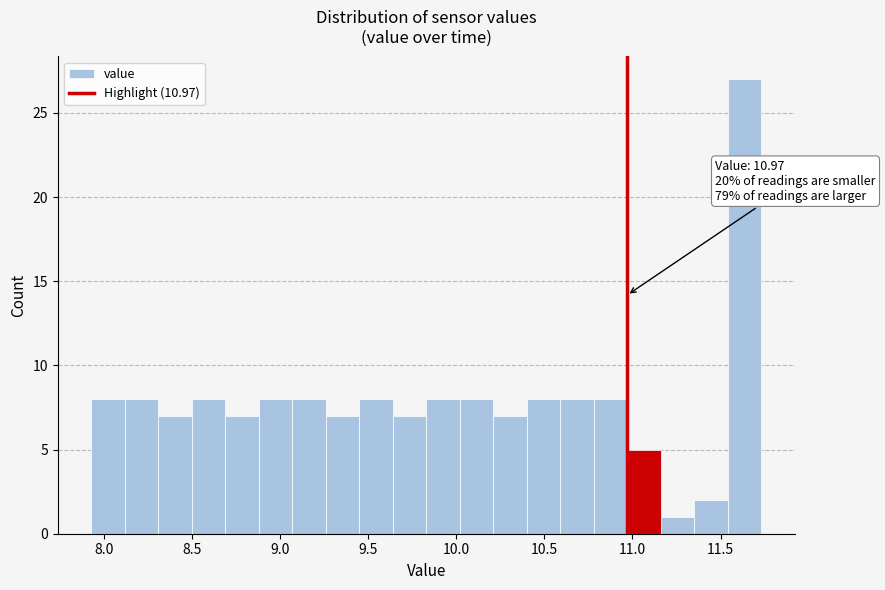

Read against the x-axis, roughly where is the centre of the tallest bar?

11.65